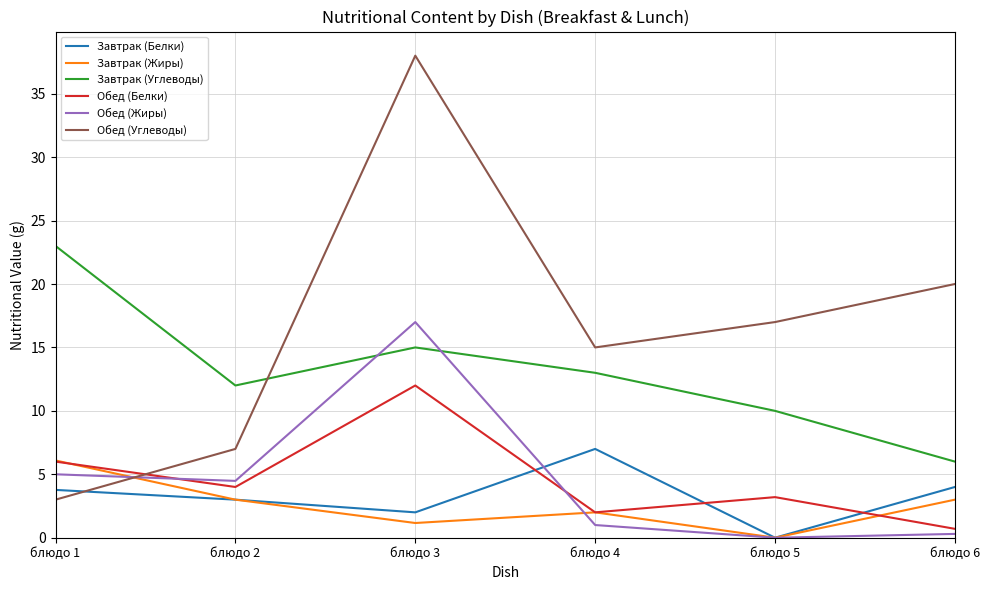

After their last crossing, which series has the higher values: Обед (Жиры) or Обед (Белки)?

Обед (Белки)